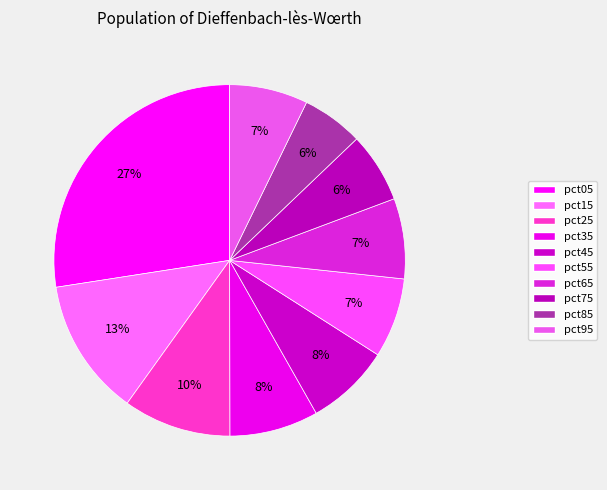

How many slices are in this pie chart?

10